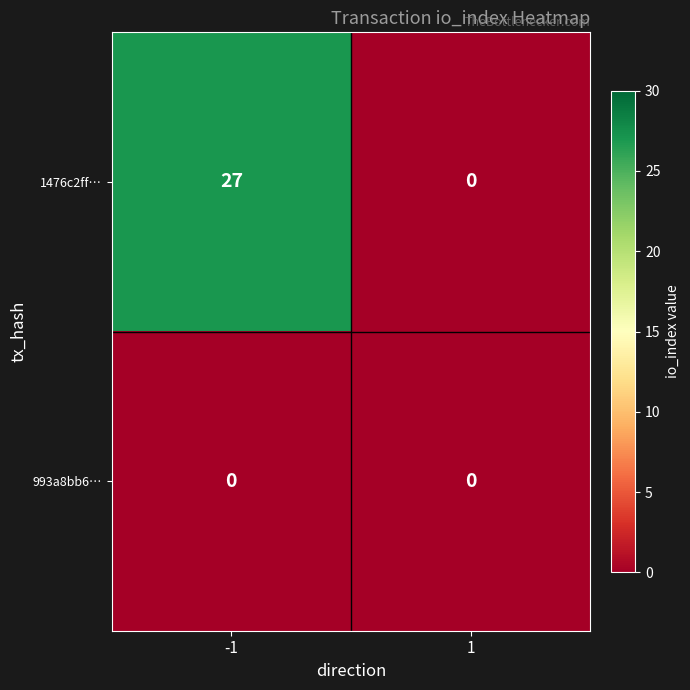

The value of 993a8bb6… at 1 is 0. True or false?

True